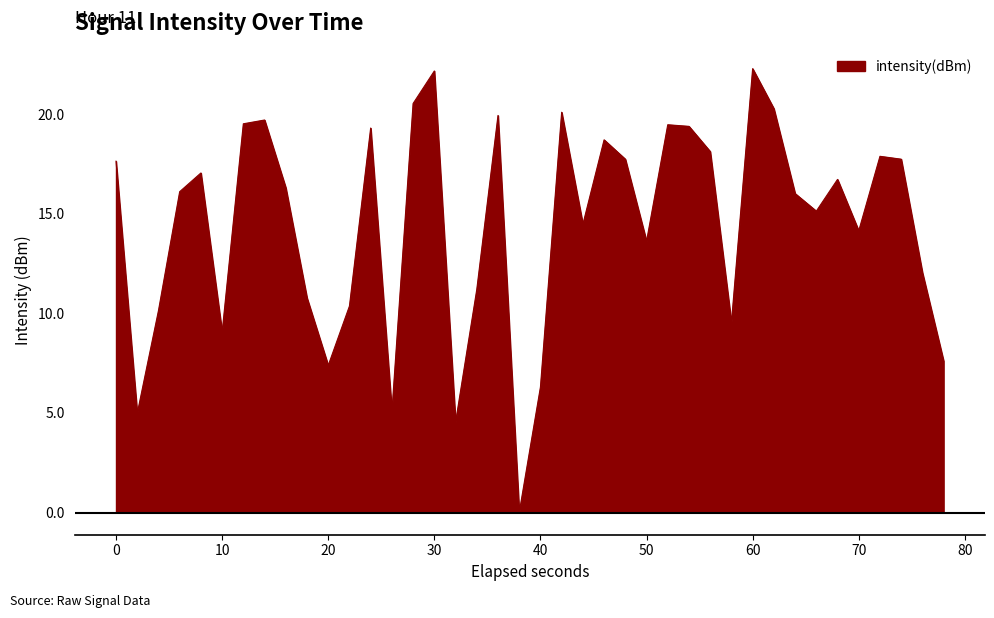

What is the greatest value displayed?

22.3